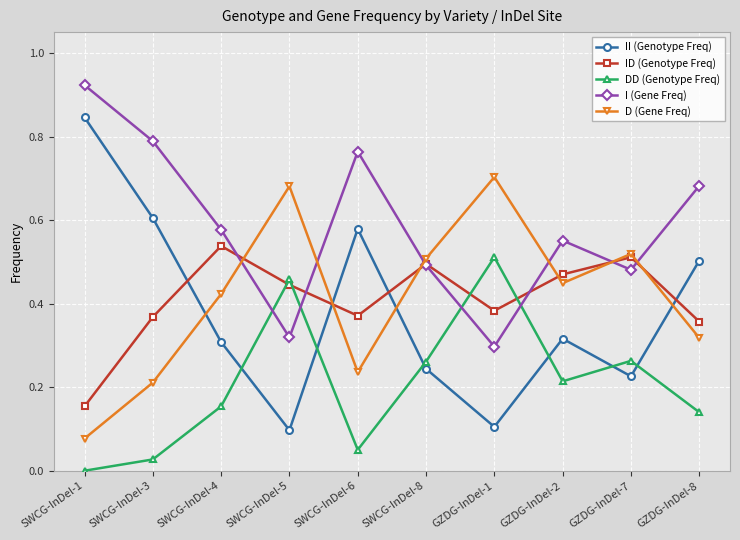

Which series has the largest total across all categories?

I (Gene Freq)